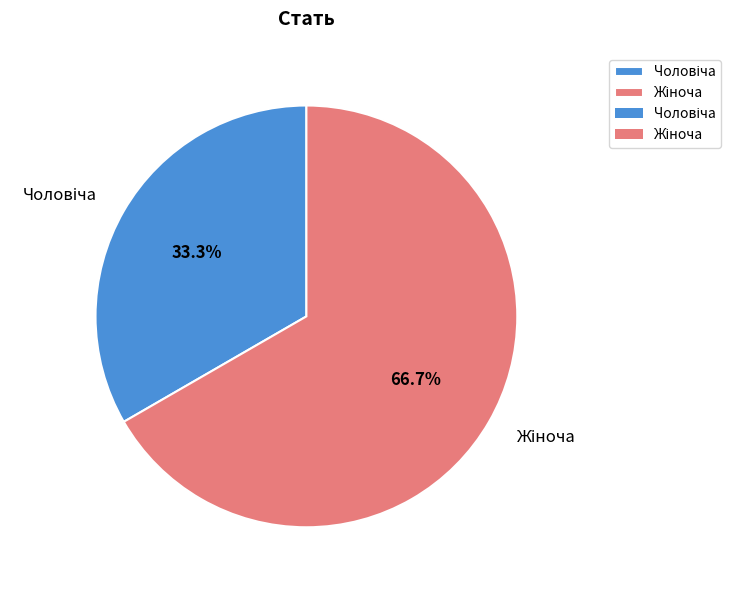

Is there a majority slice in this chart?

Yes